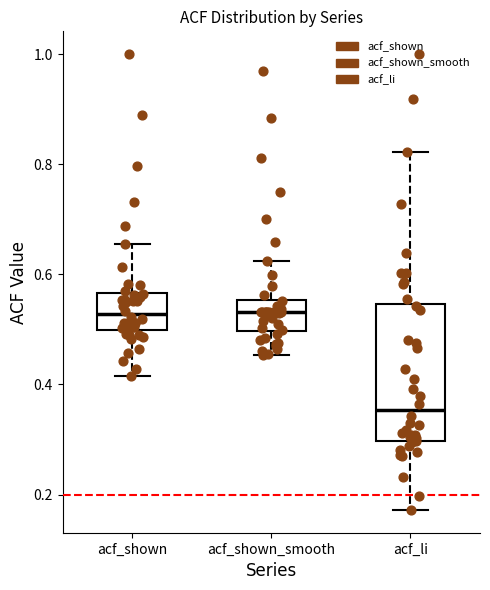

Comparing the boxes themselves (not the whiskers), which one is the tallest?

acf_li